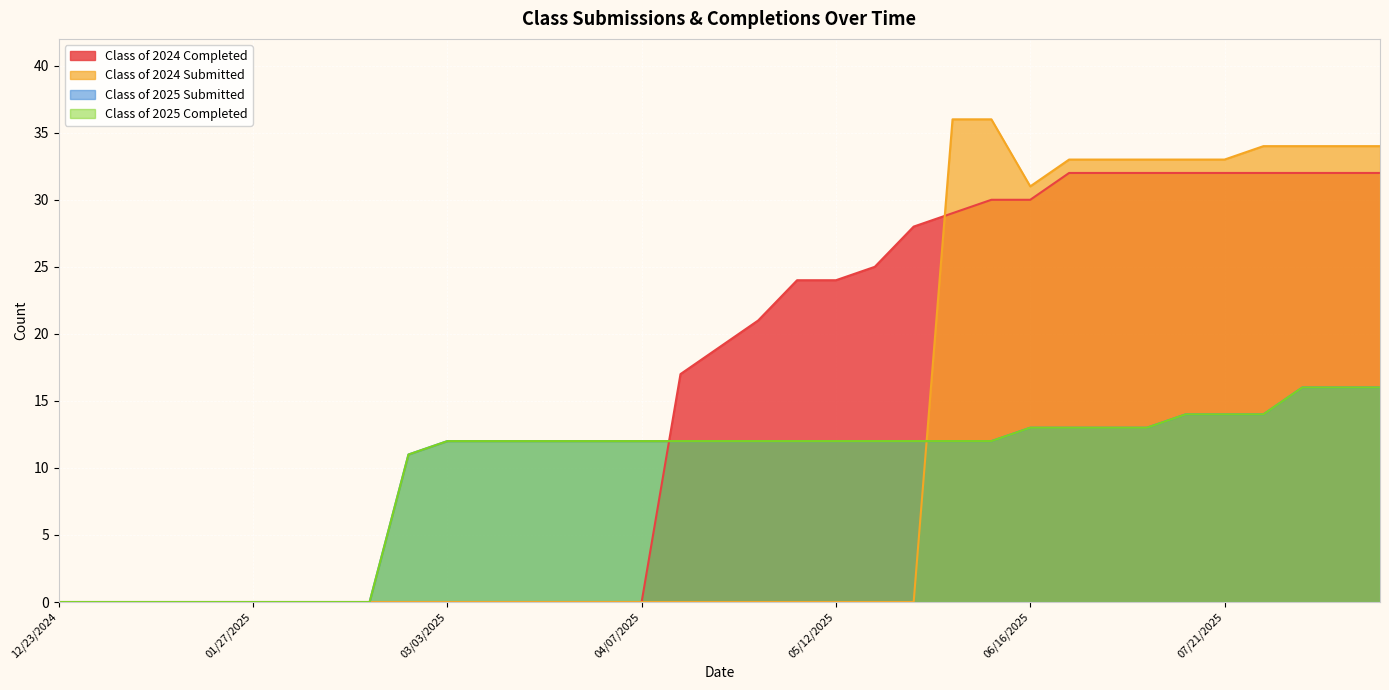

What is the label of the 23rd point from the right?

03/17/2025